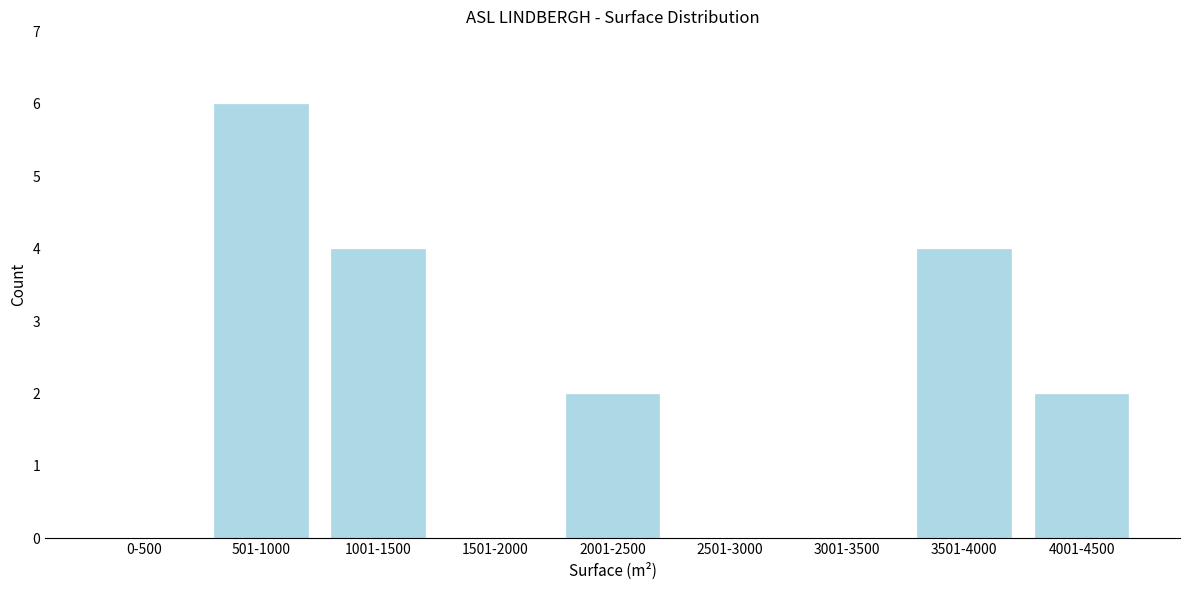

Reading left to right, list all the values displayed in this chart.

0-500=0	501-1000=6	1001-1500=4	1501-2000=0	2001-2500=2	2501-3000=0	3001-3500=0	3501-4000=4	4001-4500=2